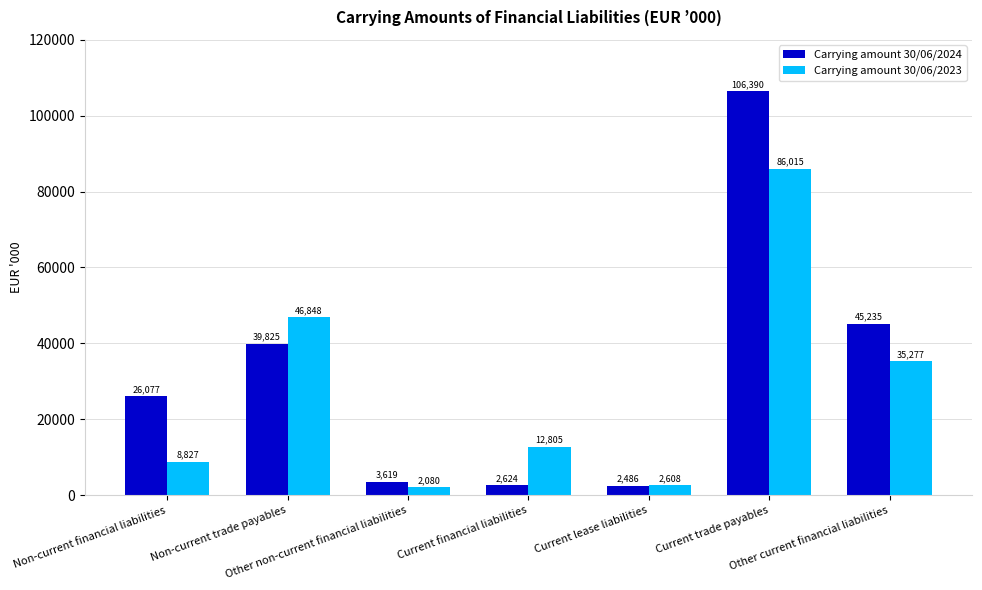

Which series has the widest spread of values?

Carrying amount 30/06/2024